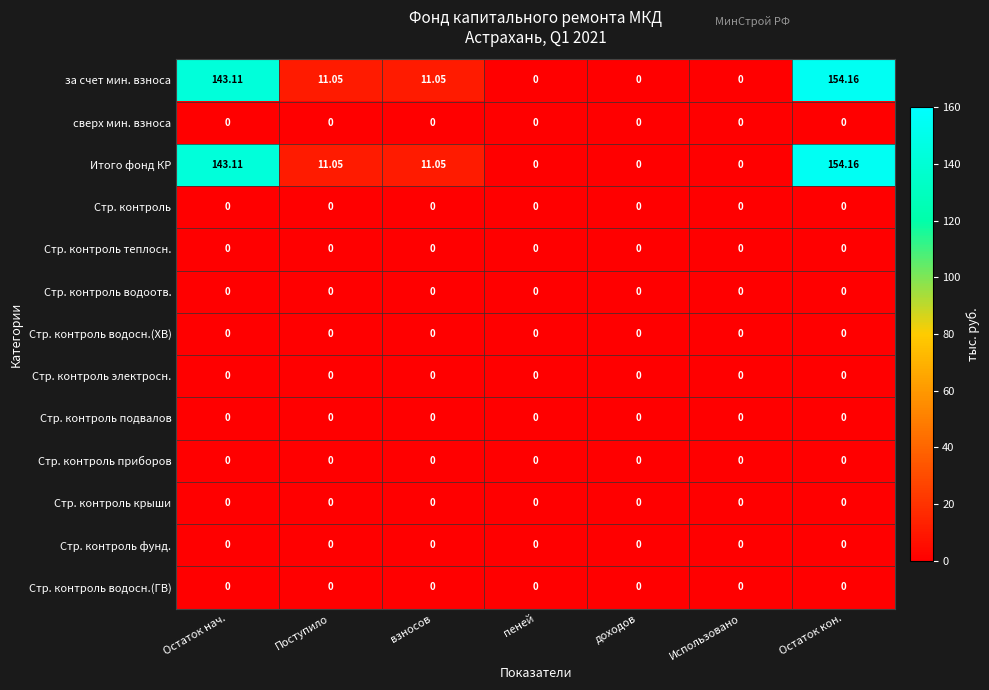

Which label corresponds to the largest value in the chart?

Остаток кон.